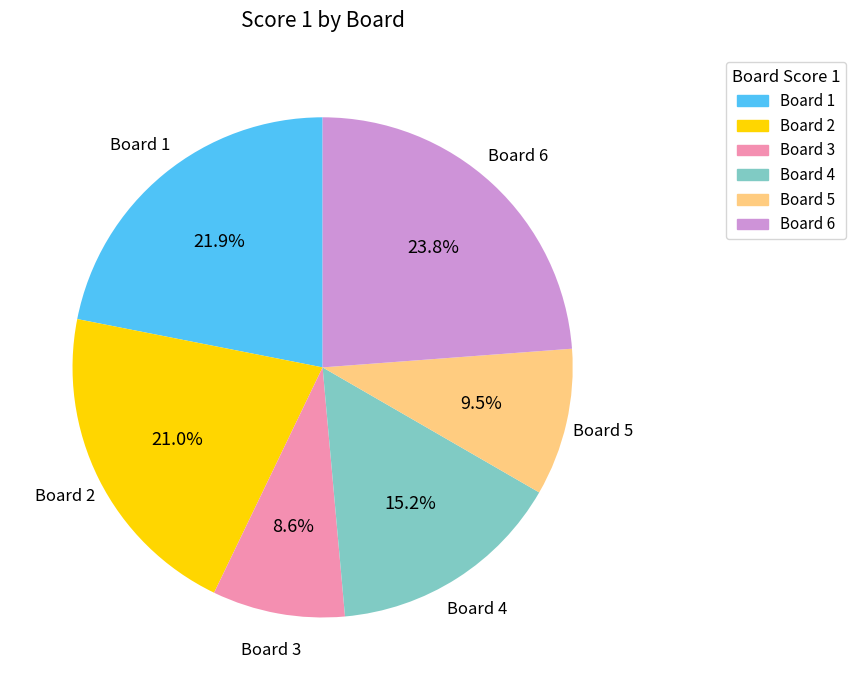

Does any single category account for the majority?

No